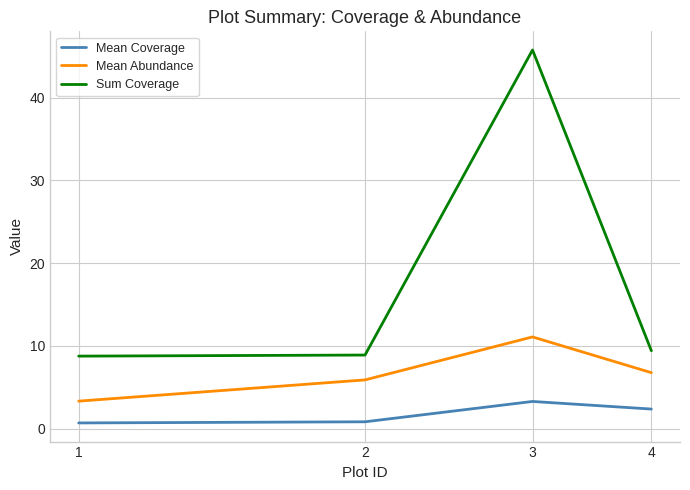

Rank the series by their average value, from highest to lowest.

Sum Coverage, Mean Abundance, Mean Coverage